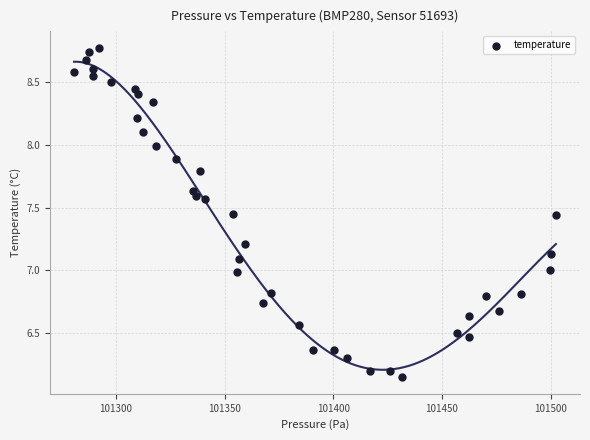

What is the range of X values (max minus min)?

221.6